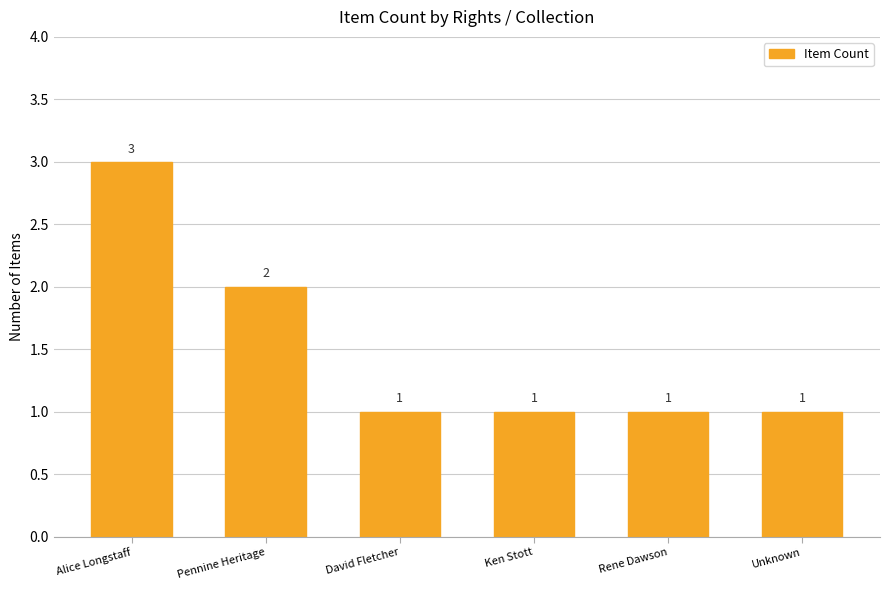

Is it true that the value at Ken Stott is 1?

True